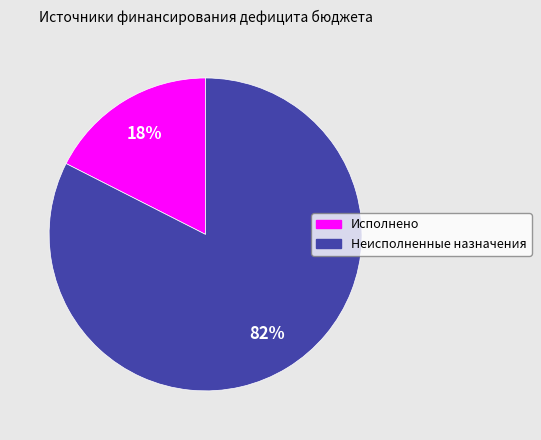

What percentage is the Неисполненные назначения slice, to the nearest percent?

82%